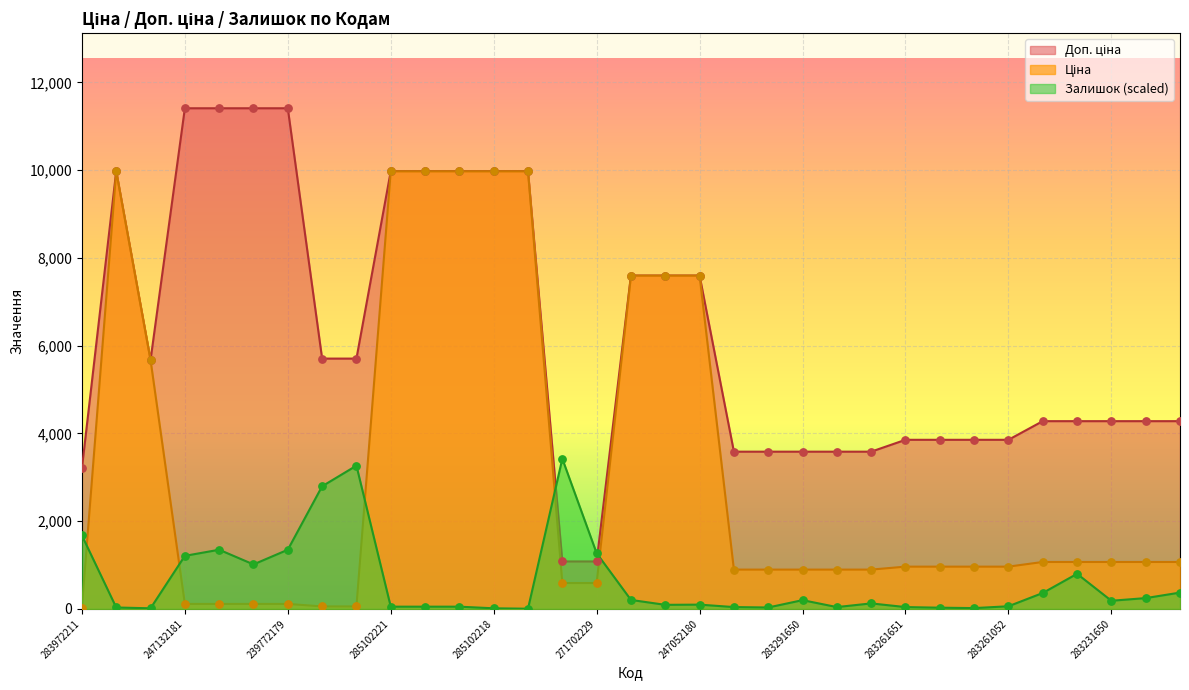

At which category is the sum across all series the highest?

285102221